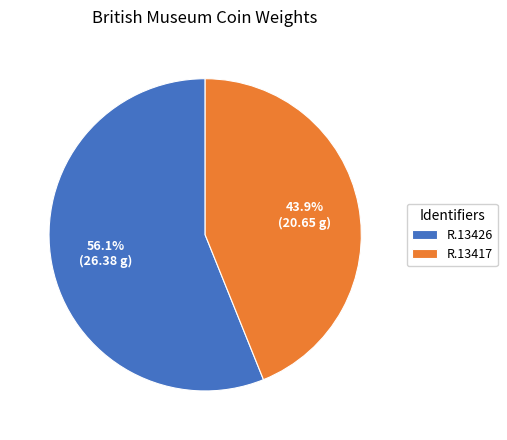

What is the total percentage of R.13417 and R.13426?

100.0%